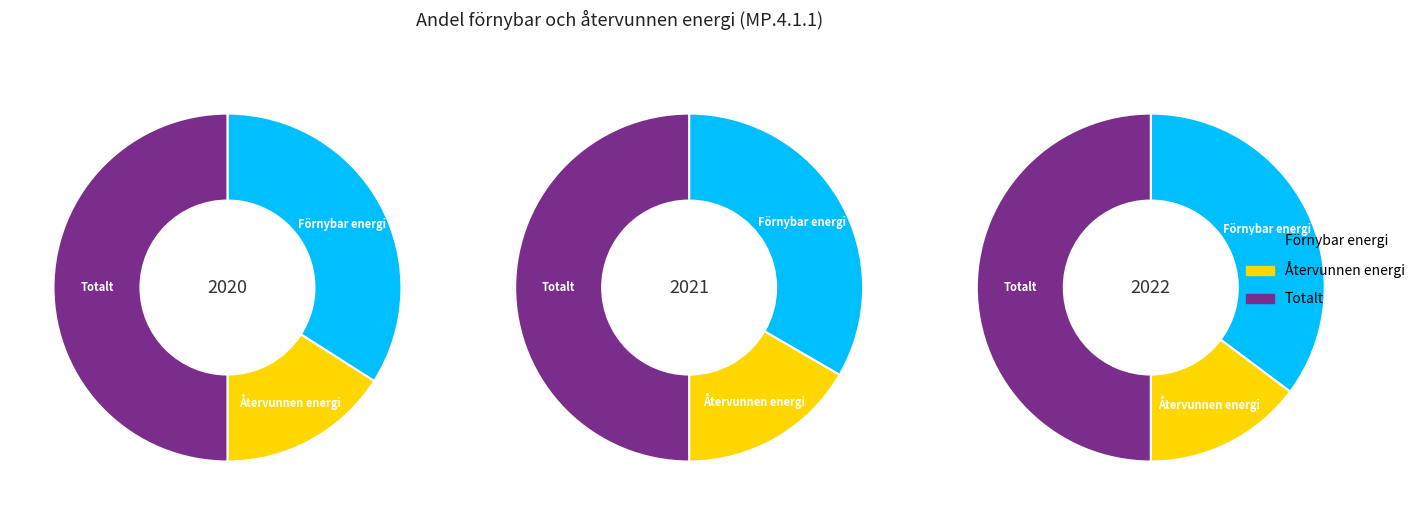

Which category has the biggest portion of the pie?

Totalt